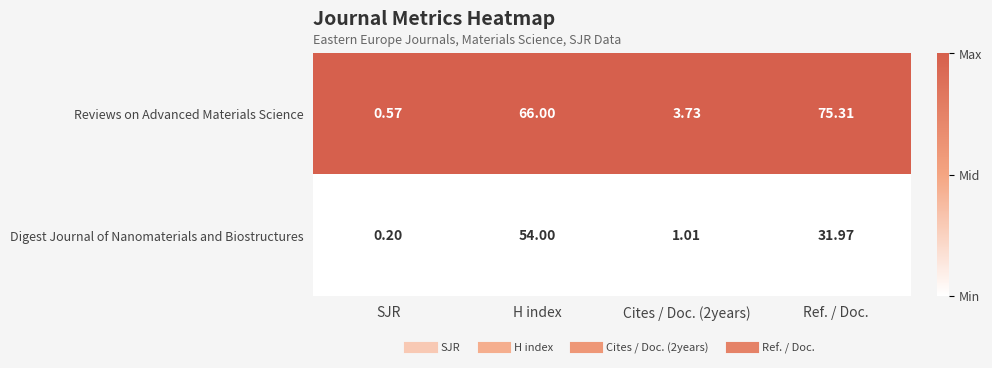

Which series has the largest range (max minus min)?

Reviews on Advanced Materials Science